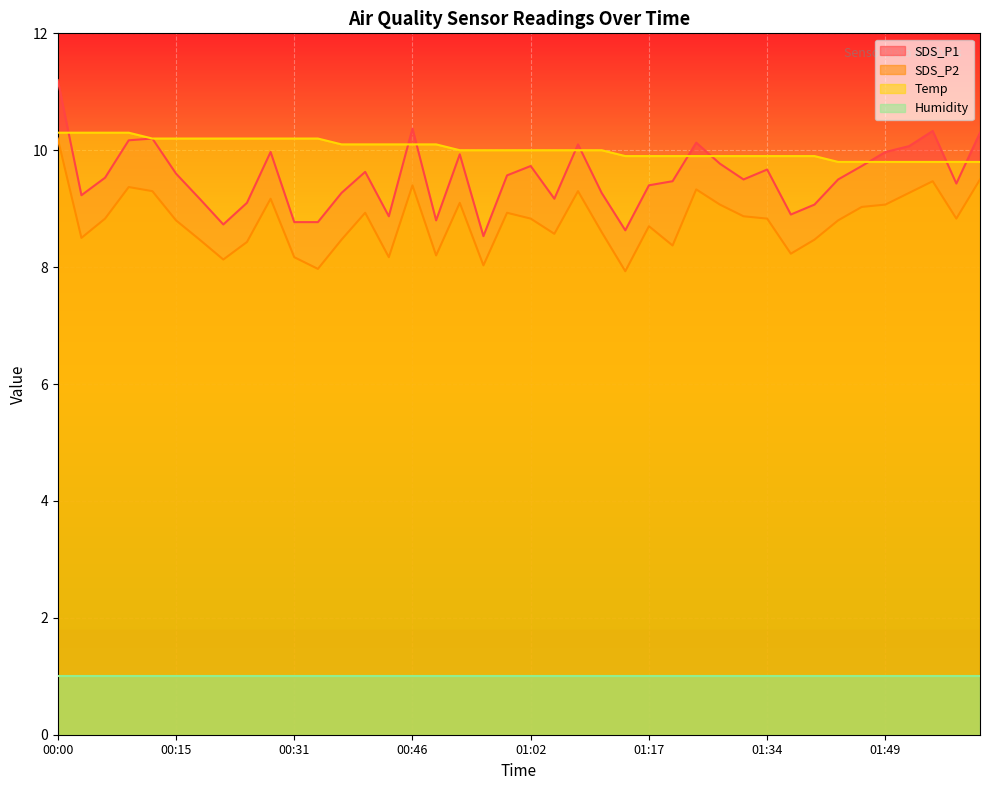

At which label is SDS_P1 closest to 9?

01:40